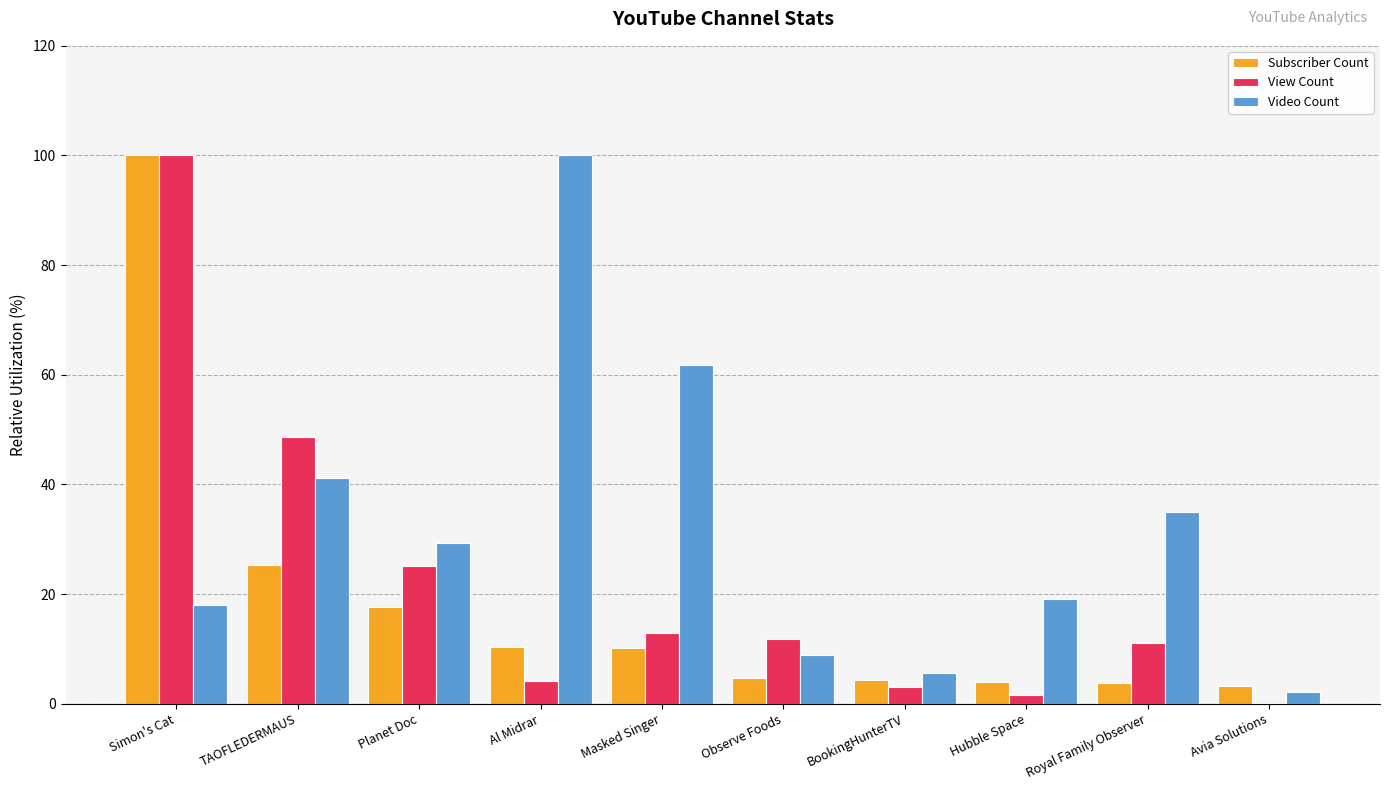

Is the value of View Count at BookingHunterTV greater than the value of Video Count at TAOFLEDERMAUS?

No